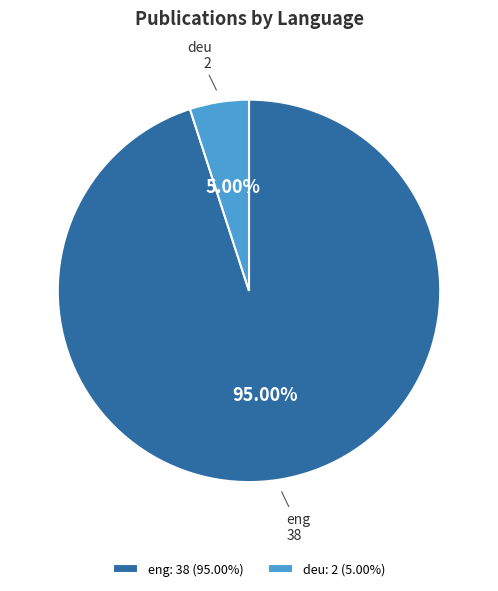

What is the largest slice in the pie chart?

eng: 38 (95.00%)